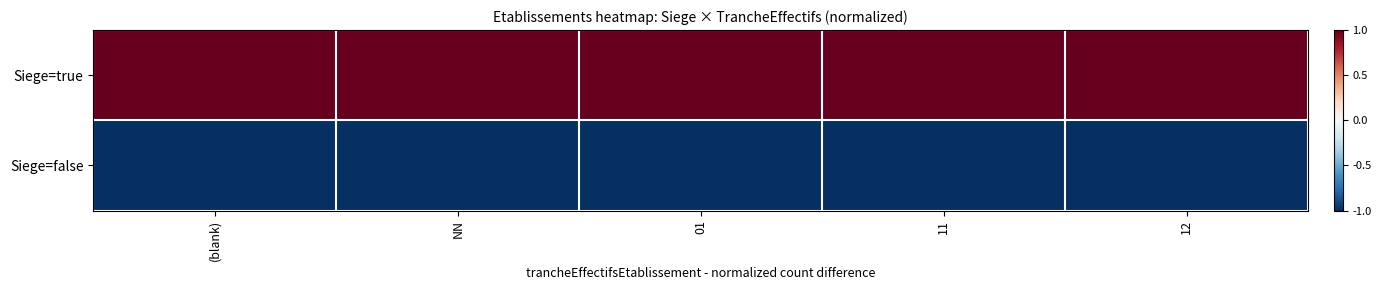

Which label corresponds to the smallest value in the chart?

(blank)